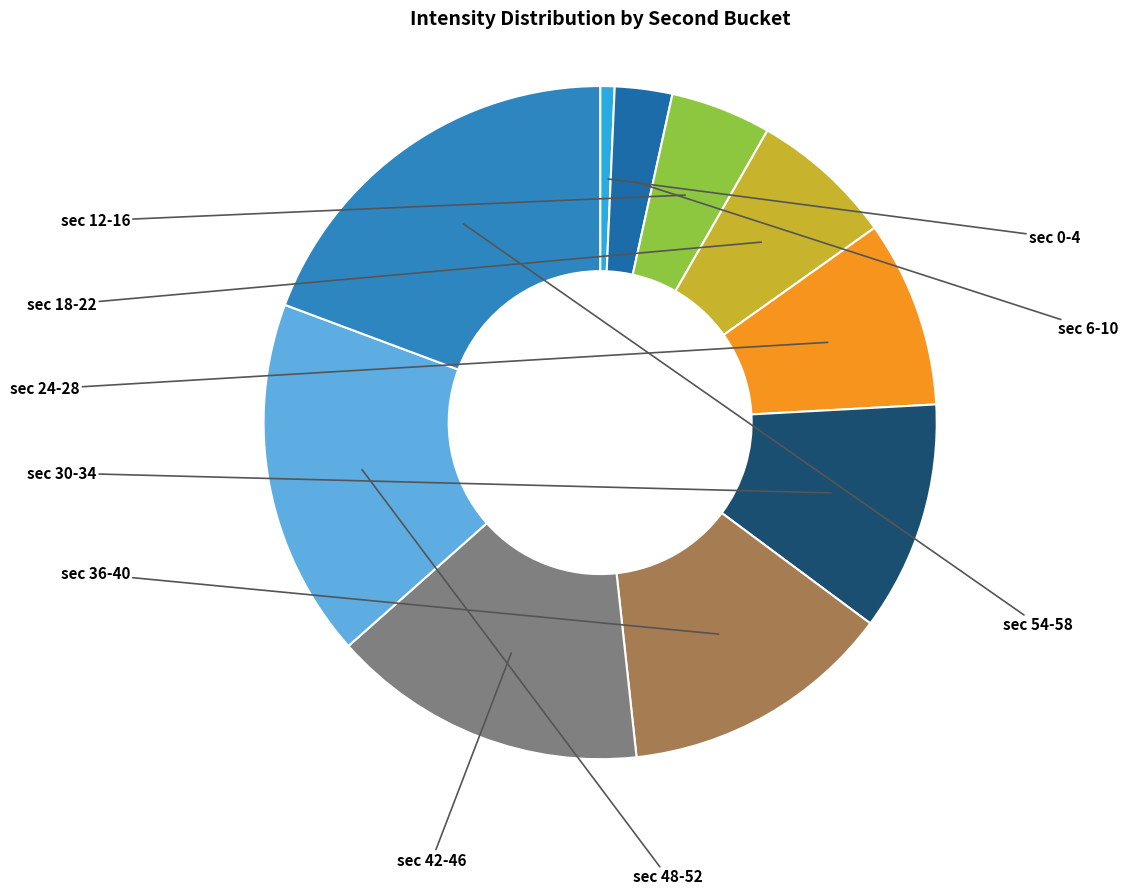

Does any single category account for the majority?

No